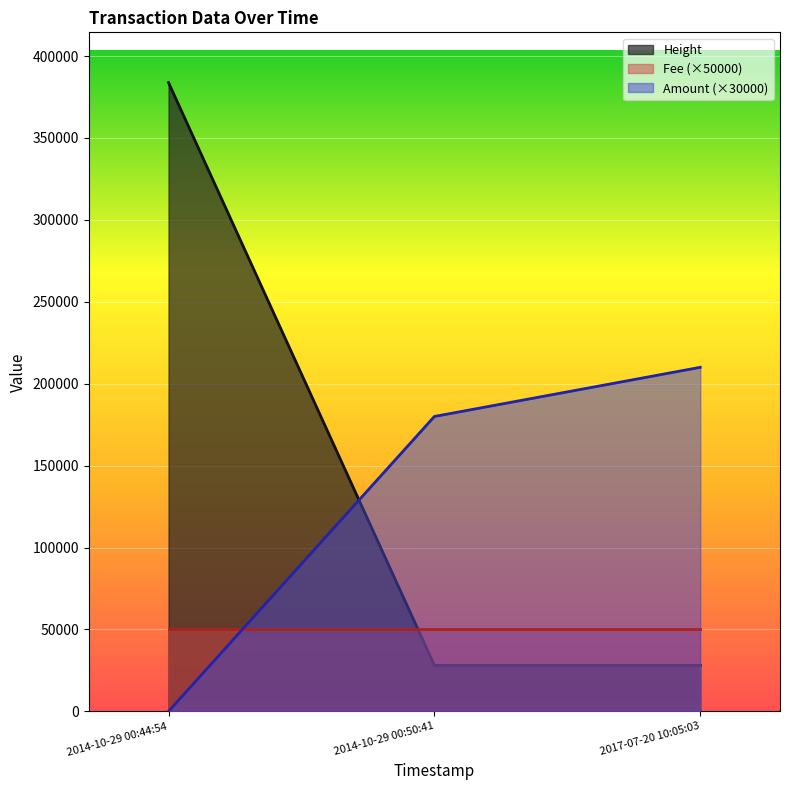

What is the average value of the Height series?

146644